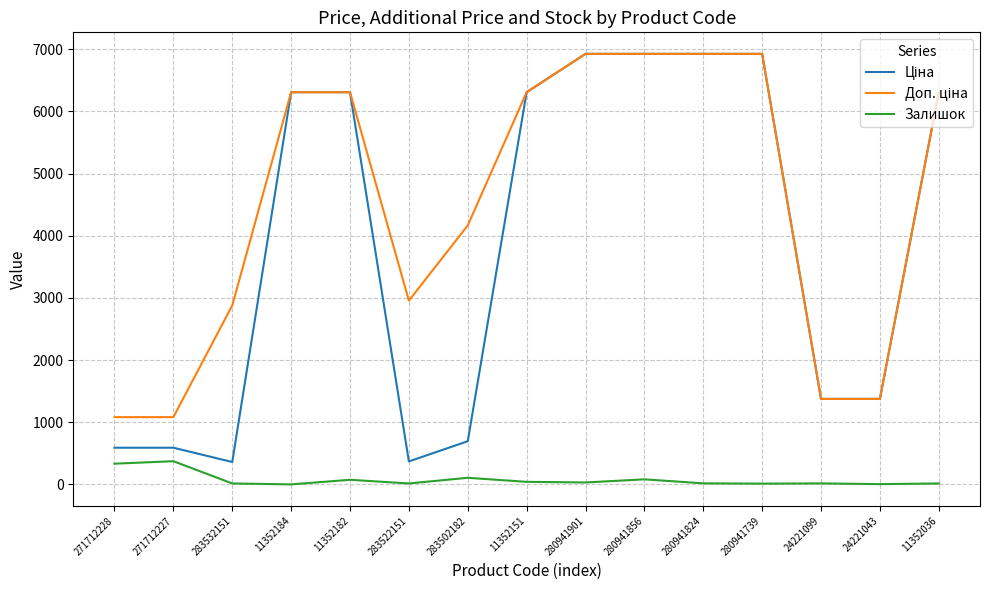

What is the difference between the highest and lowest values at 271712228?

748.7